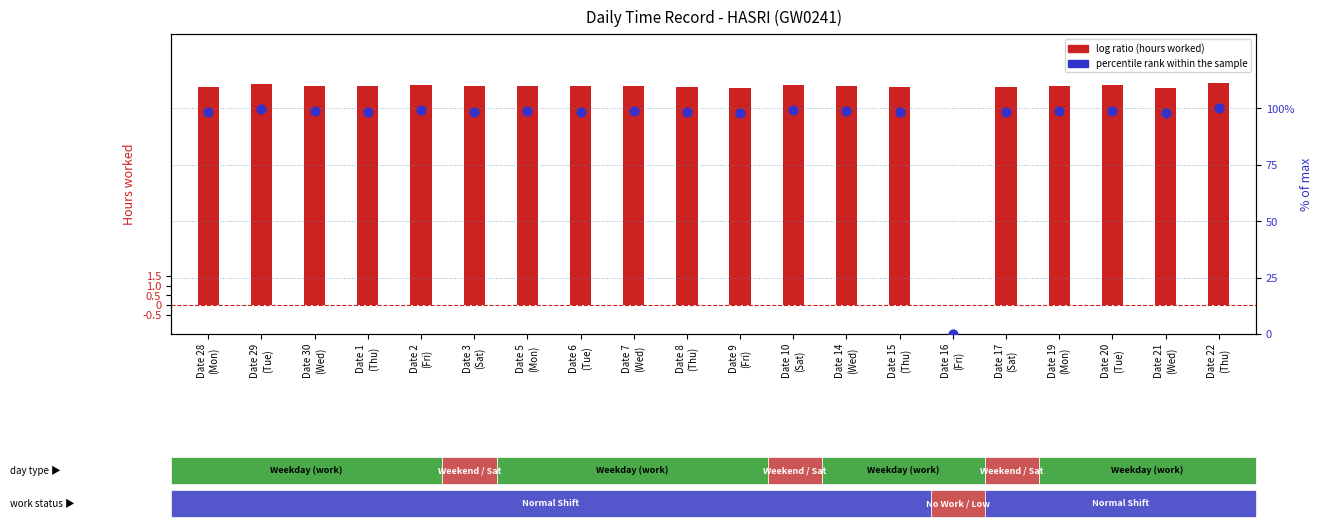

Is the value of percentile rank within the sample at Date 17
(Sat) greater than the value of log ratio at Date 10
(Sat)?

Yes